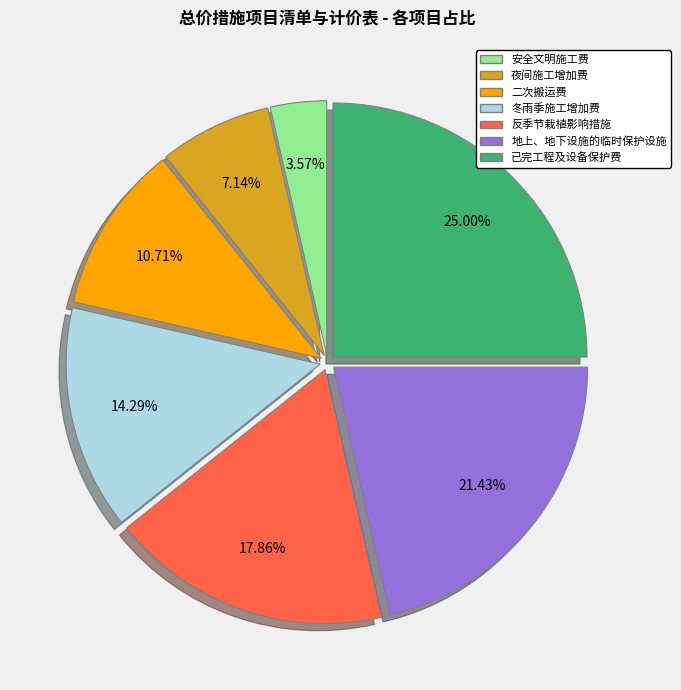

What is the ratio of the value at 地上、地下设施的临时保护设施 to the value at 反季节栽植影响措施?

1.2